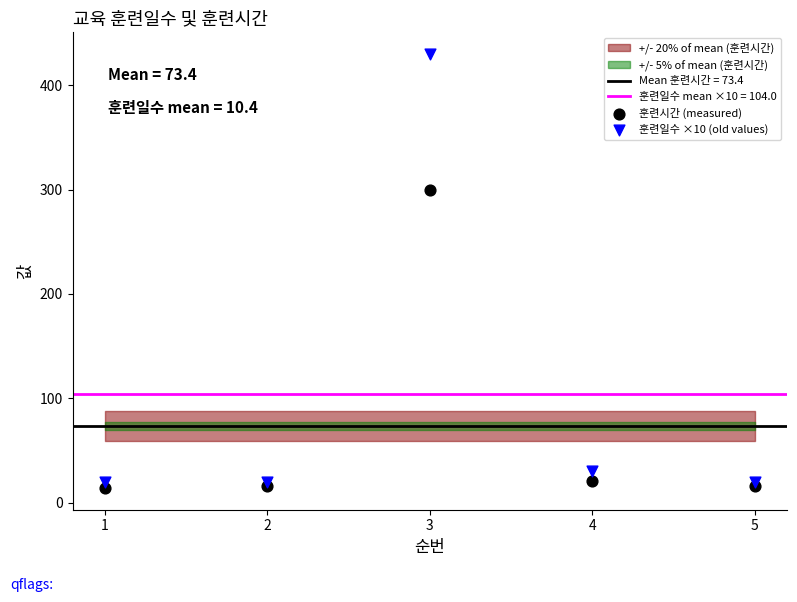

In the 훈련시간 (measured) series, what Y value is closest to 157?

21